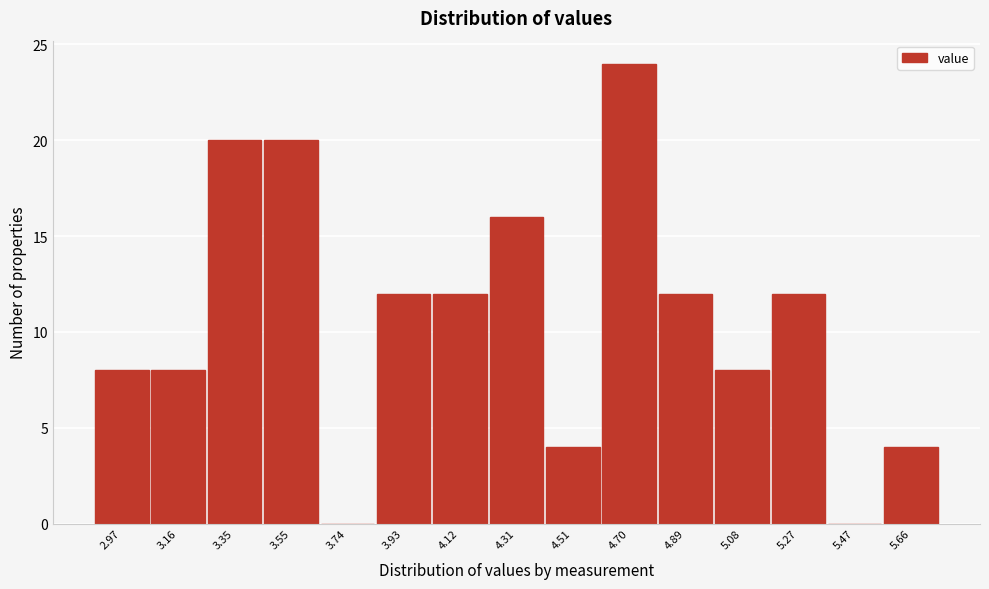

Reading right to left, what are all the values shown in this chart?

5.66=4	5.47=0	5.27=12	5.08=8	4.89=12	4.70=24	4.51=4	4.31=16	4.12=12	3.93=12	3.74=0	3.55=20	3.35=20	3.16=8	2.97=8